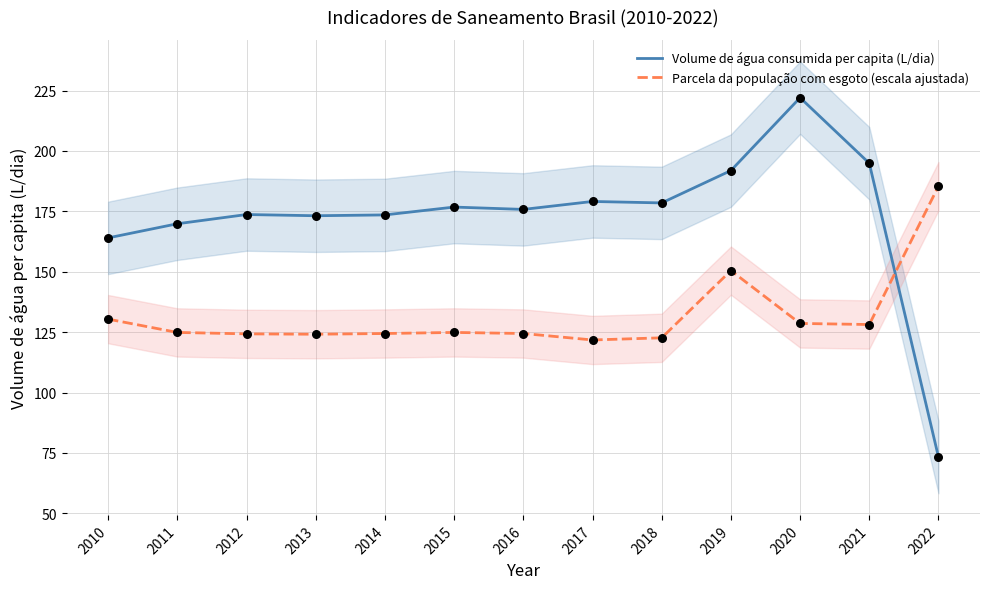

What is the total value across all series at 2017?

300.8